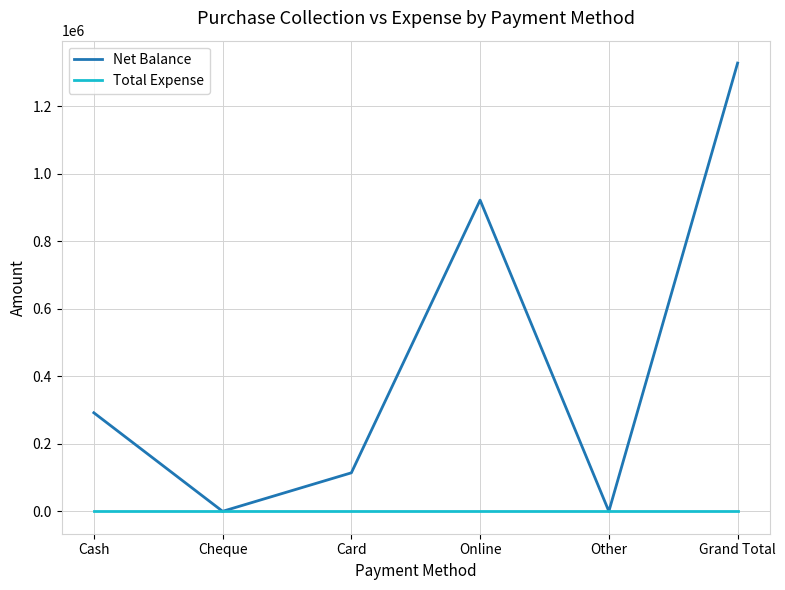

List the series in order of their peak value, highest first.

Net Balance, Total Expense